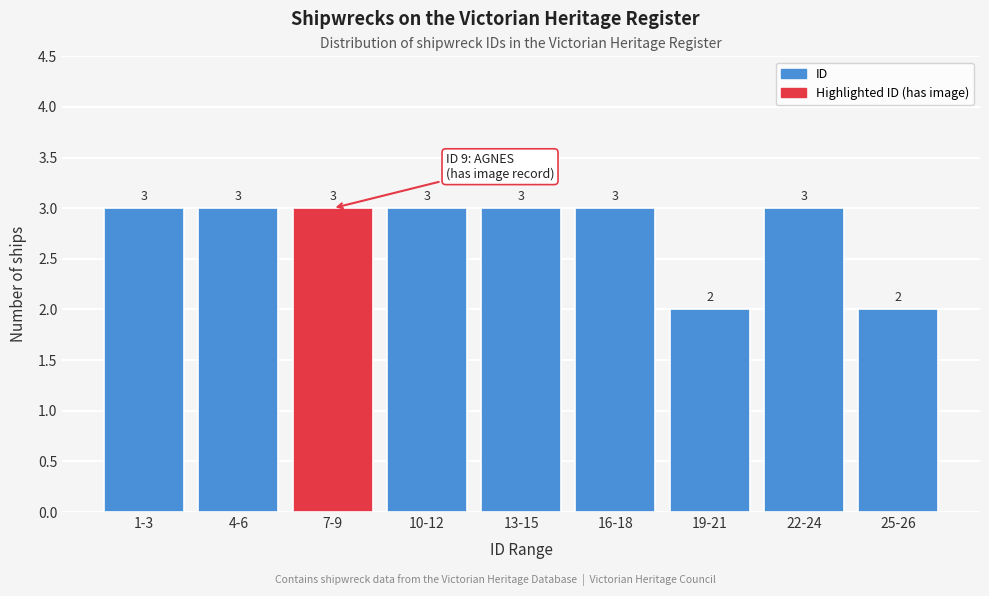

Reading left to right, what are all the values shown in this chart?

3	3	3	3	3	3	2	3	2